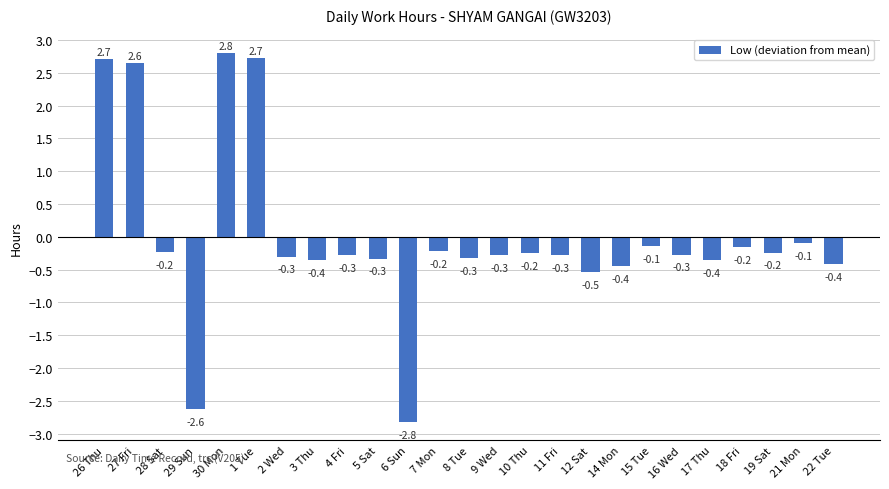

What is the label of the 25th bar from the right?

26 Thu